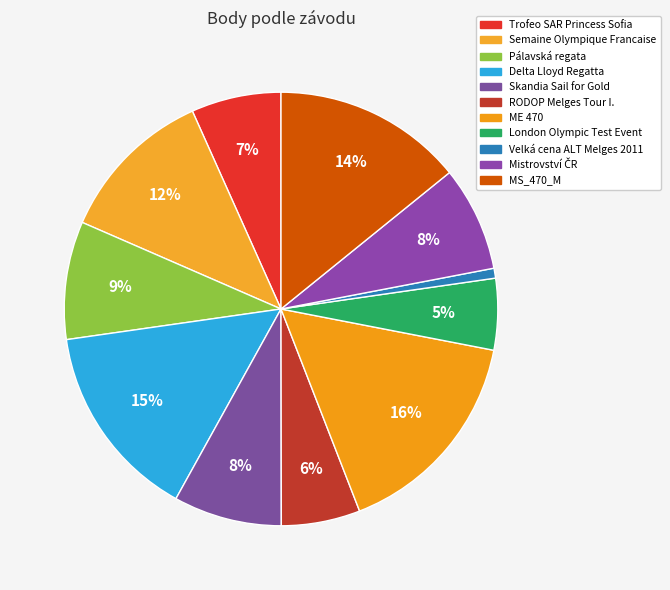

How many slices are in this pie chart?

11